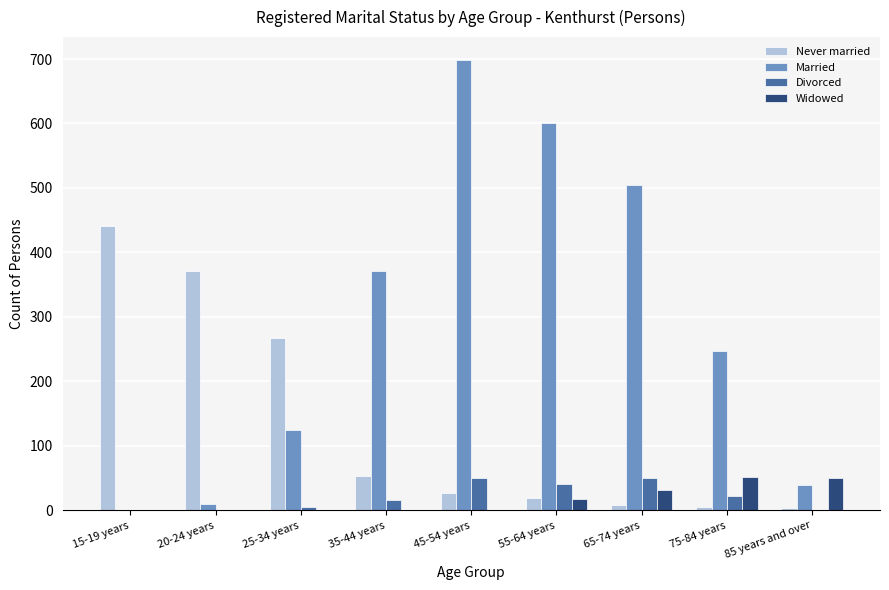

At which category does the chart reach its peak across all series?

45-54 years